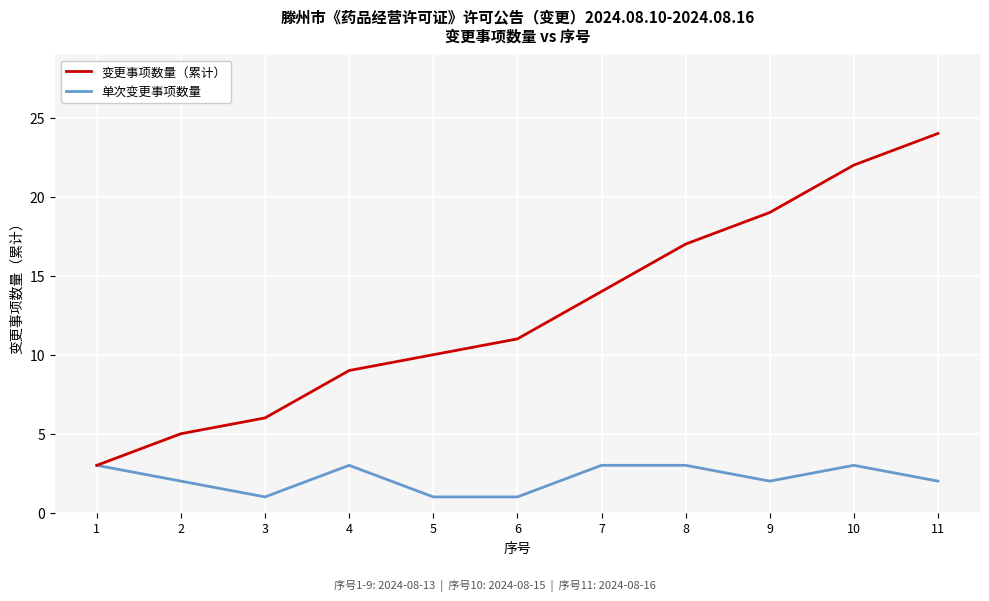

Where is 变更事项数量（累计） nearest to the value 13?

7